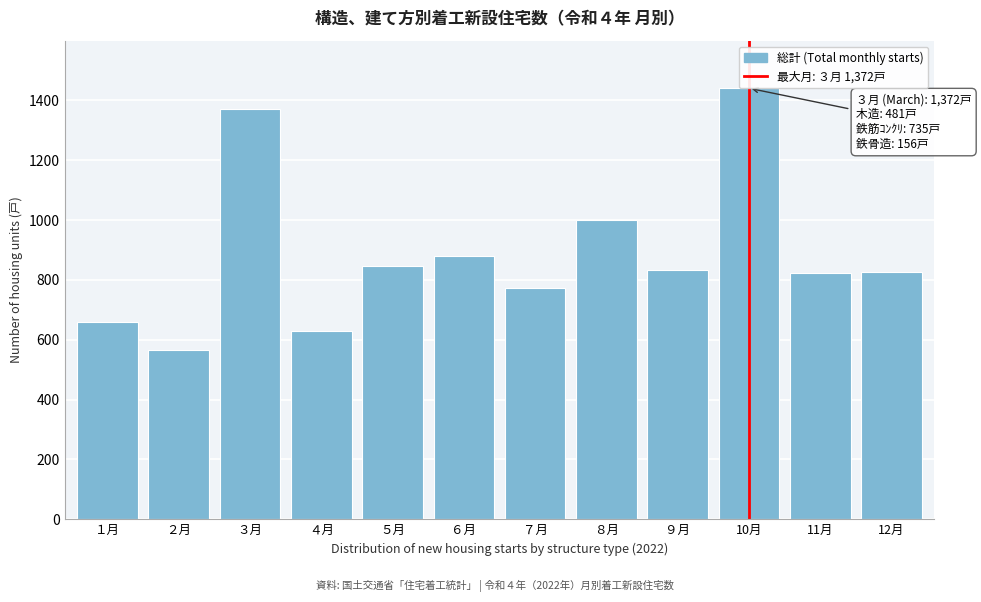

The value at 10月 is 928. True or false?

False